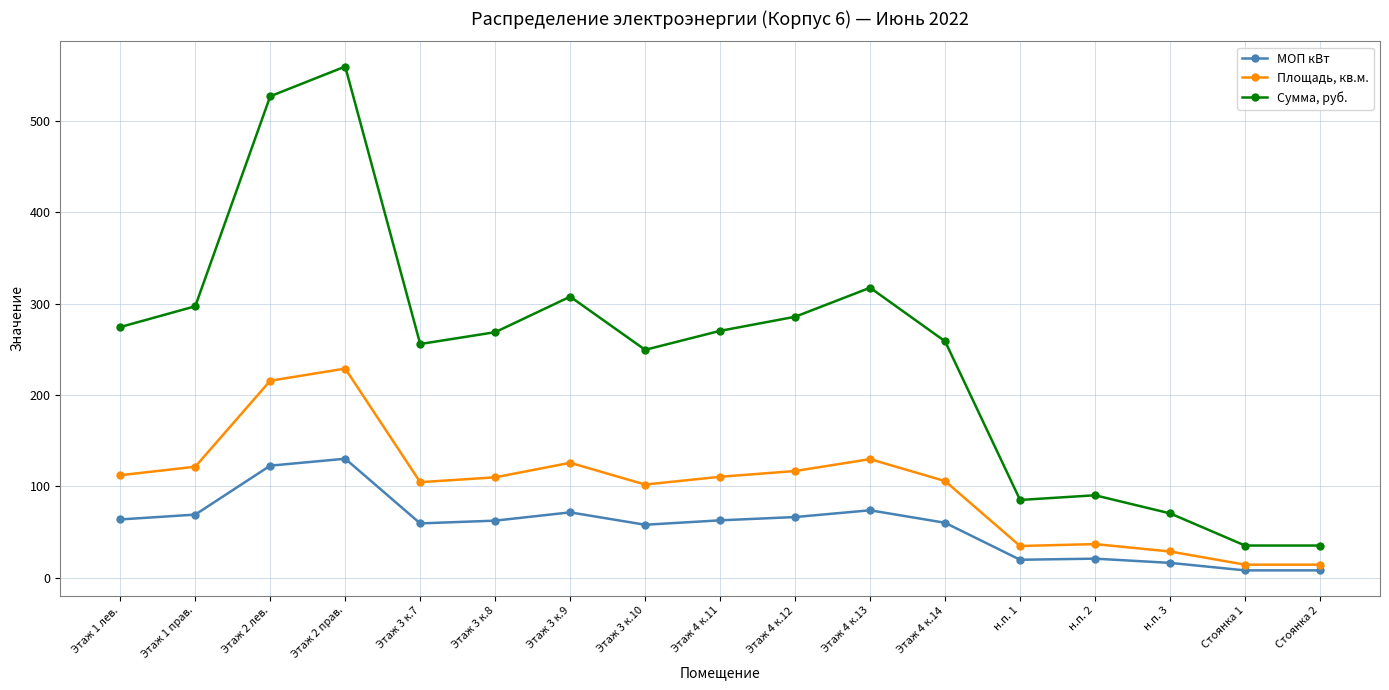

The МОП кВт series shows 122.8 at Этаж 2 лев.. True or false?

True